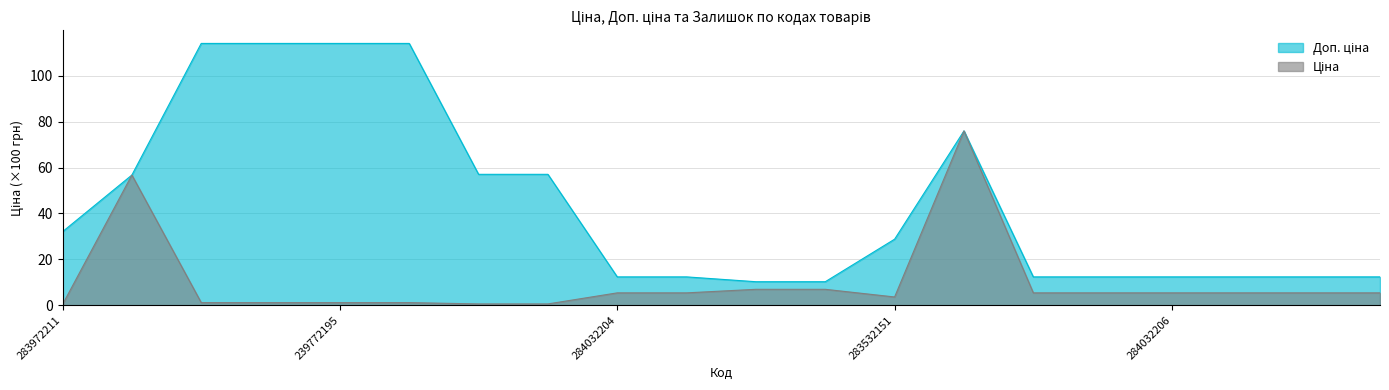

What is the value of the Доп. ціна point at the 2nd from the left?

56.7